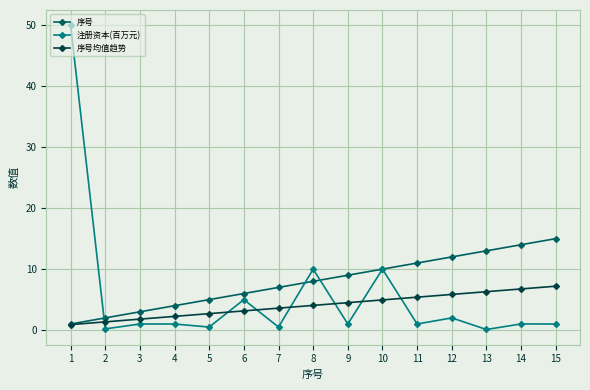

List the series in order of their peak value, highest first.

注册资本(百万元), 序号, 序号均值趋势